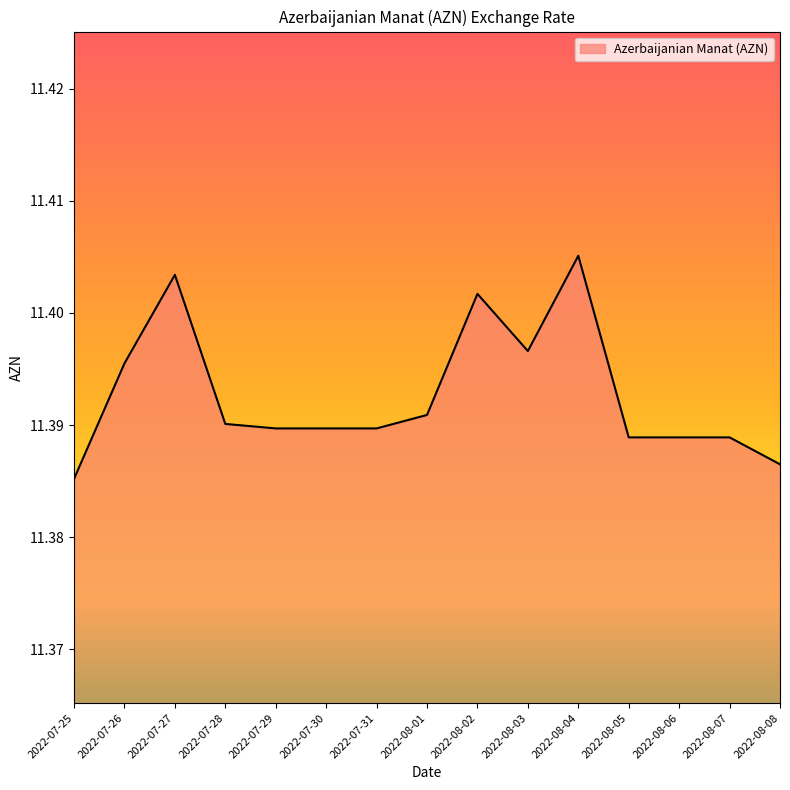

What position from the right is 2022-07-26?

14